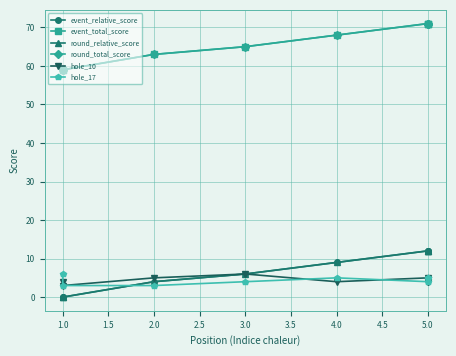

What are all the series names shown in the legend?

event_relative_score, event_total_score, round_relative_score, round_total_score, hole_10, hole_17